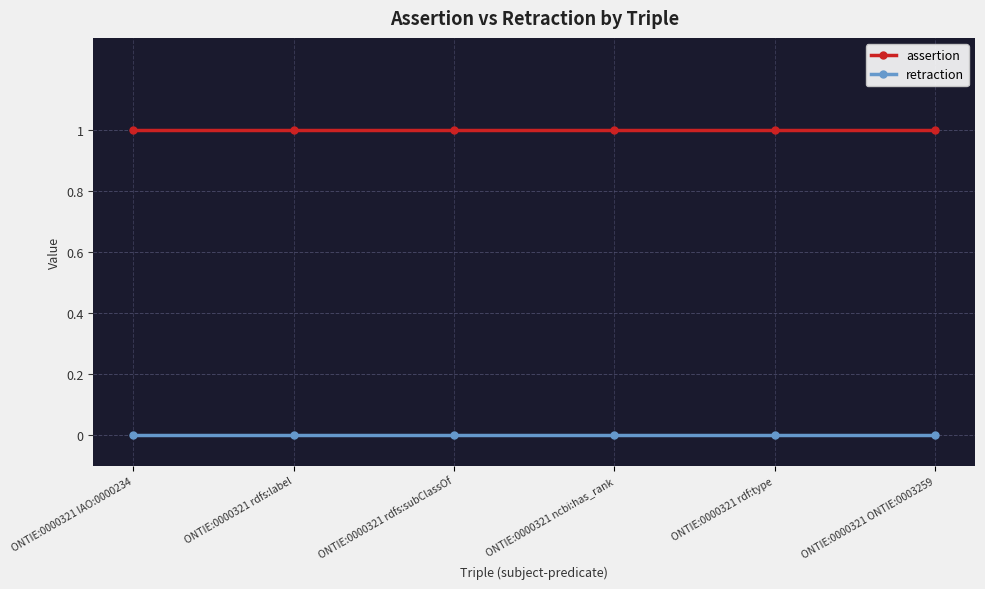

What is the label of the 2nd point from the left?

ONTIE:0000321 rdfs:label